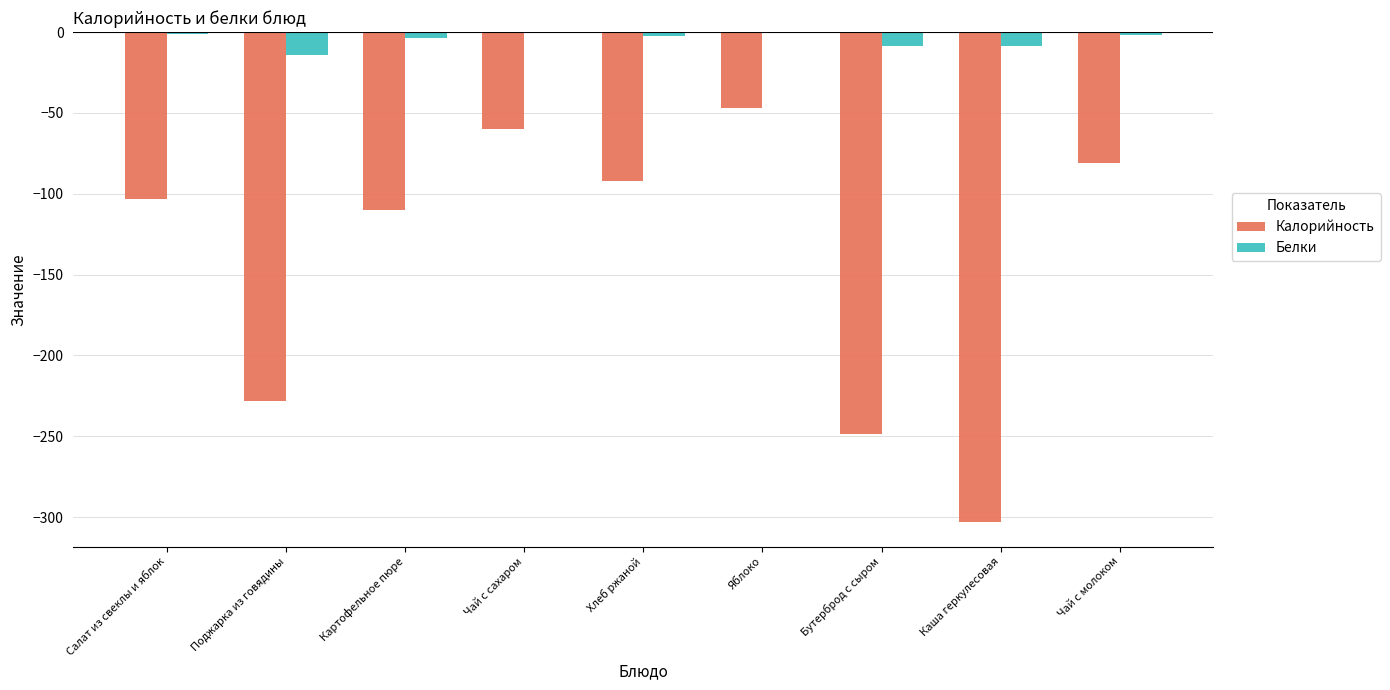

At which label does Калорийность first exceed -103?

Чай с сахаром